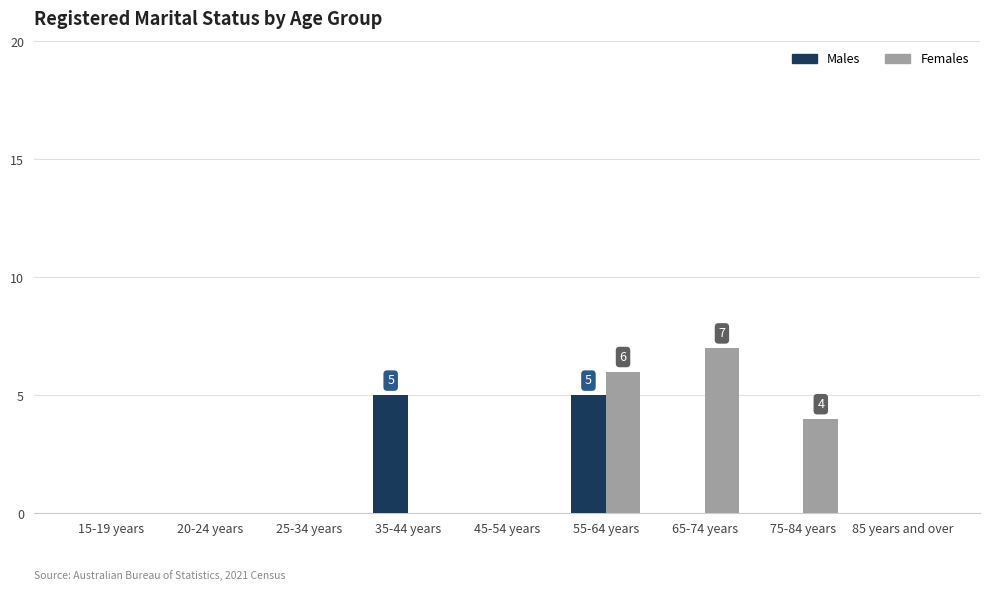

Which series changed the most between 45-54 years and 75-84 years?

Females